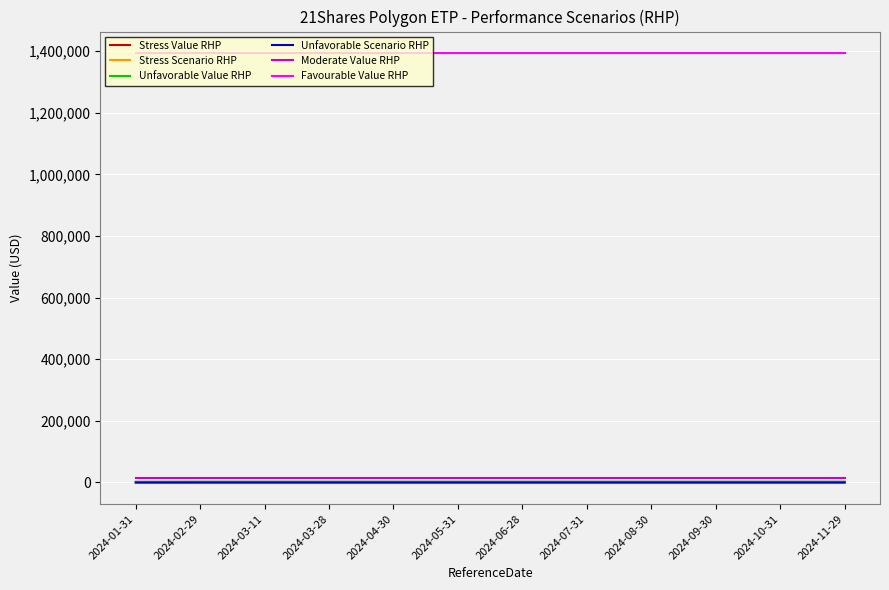

Does the chart display data point markers on the line(s)?

No